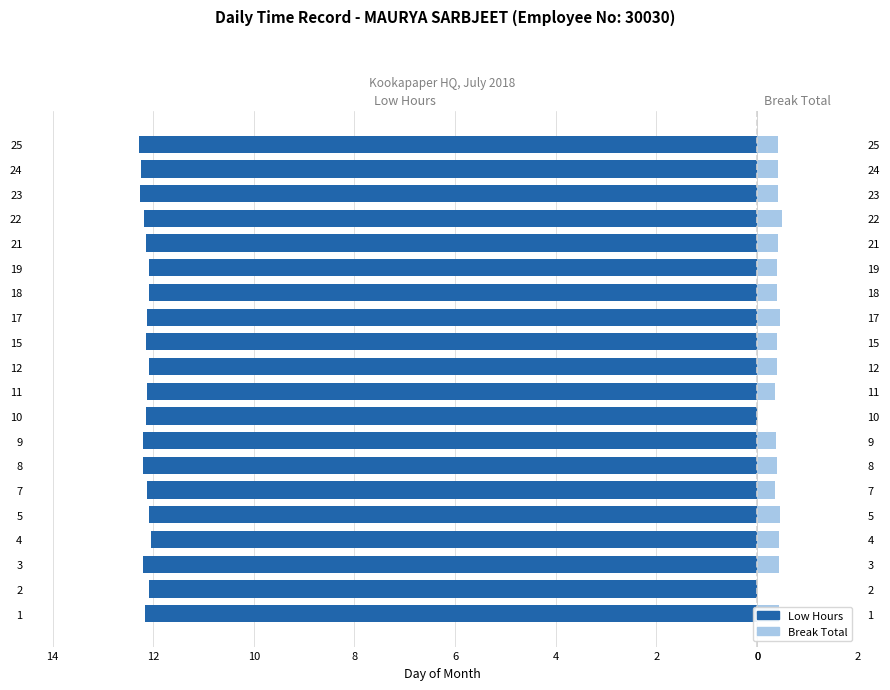

The Break Total series shows 0.4 at 3. True or false?

True